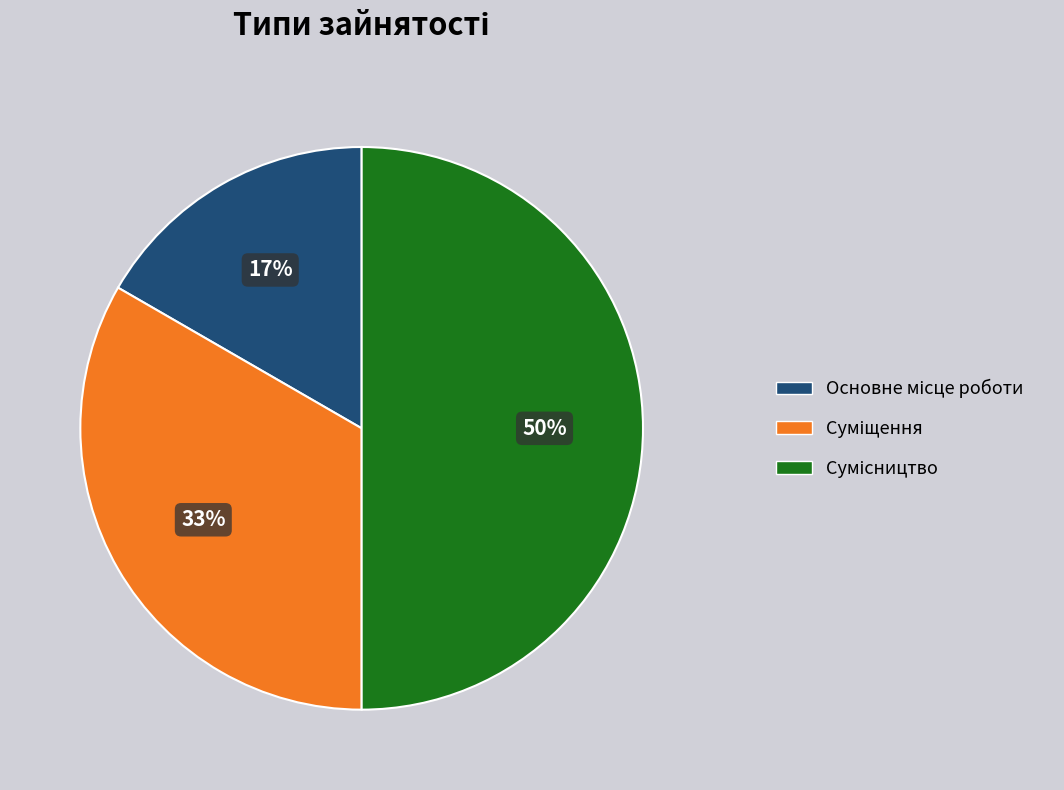

To the nearest percent, what is the difference between the largest and smallest slice percentages?

33%